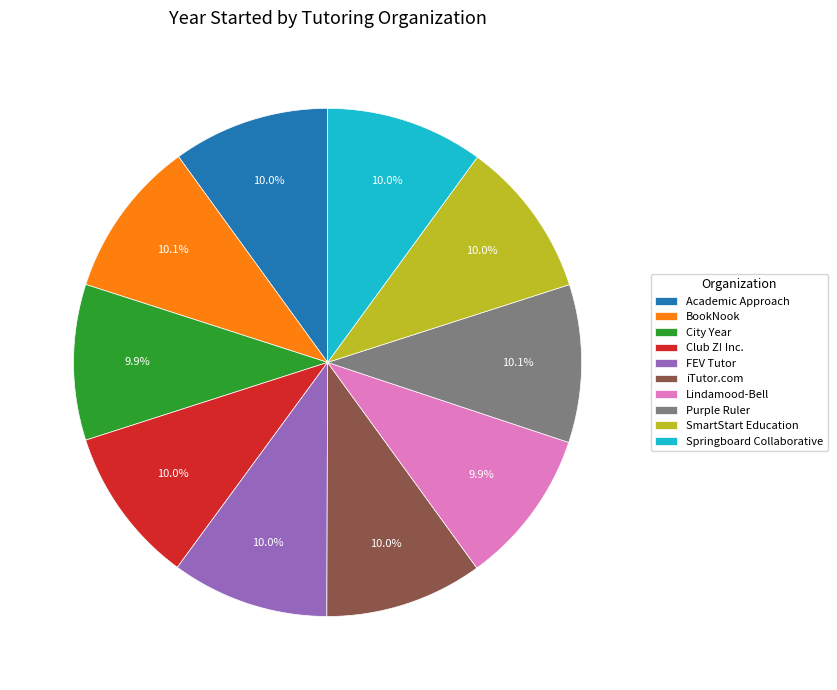

Is it true that Lindamood-Bell is 10% of the pie?

True